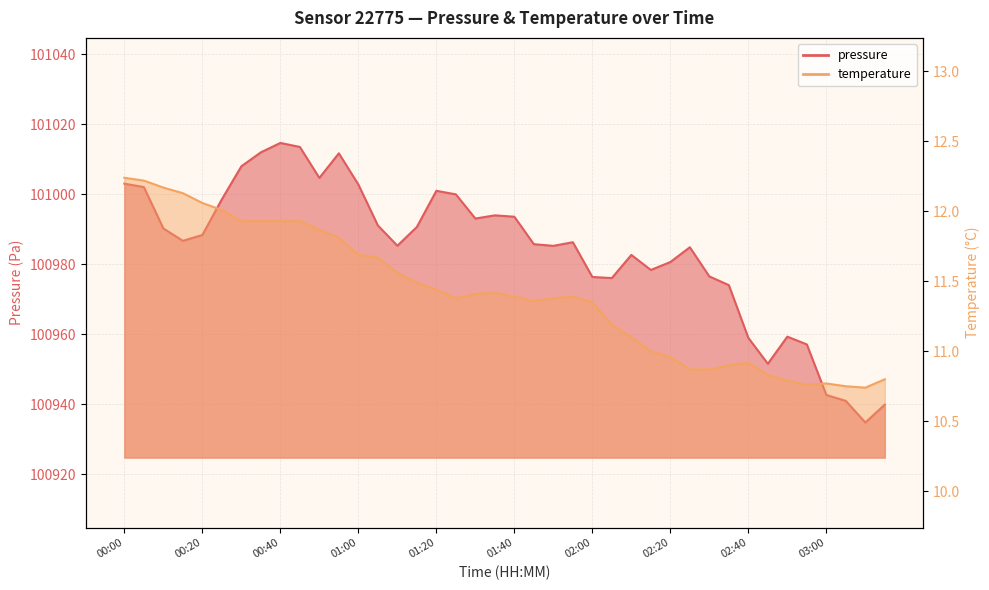

At how many categories does at least one series exceed 20552?

40